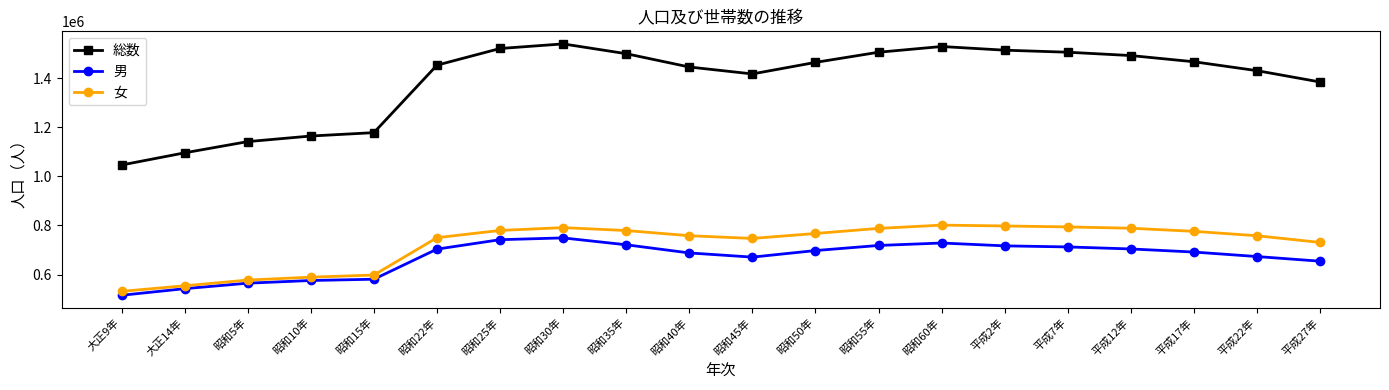

Which series has the widest spread of values?

総数